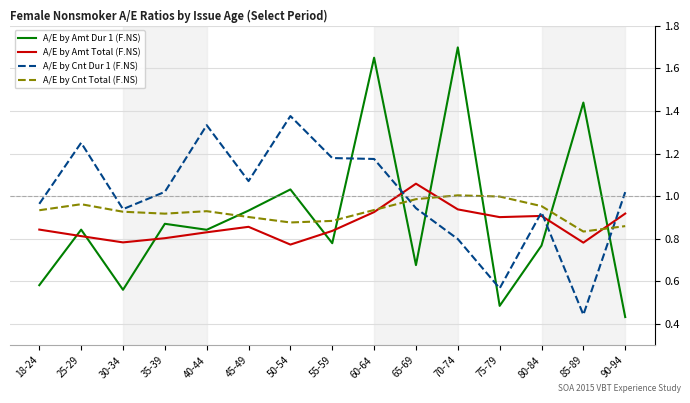

Between 60-64 and 65-69, which series saw the biggest shift?

A/E by Amt Dur 1 (F.NS)